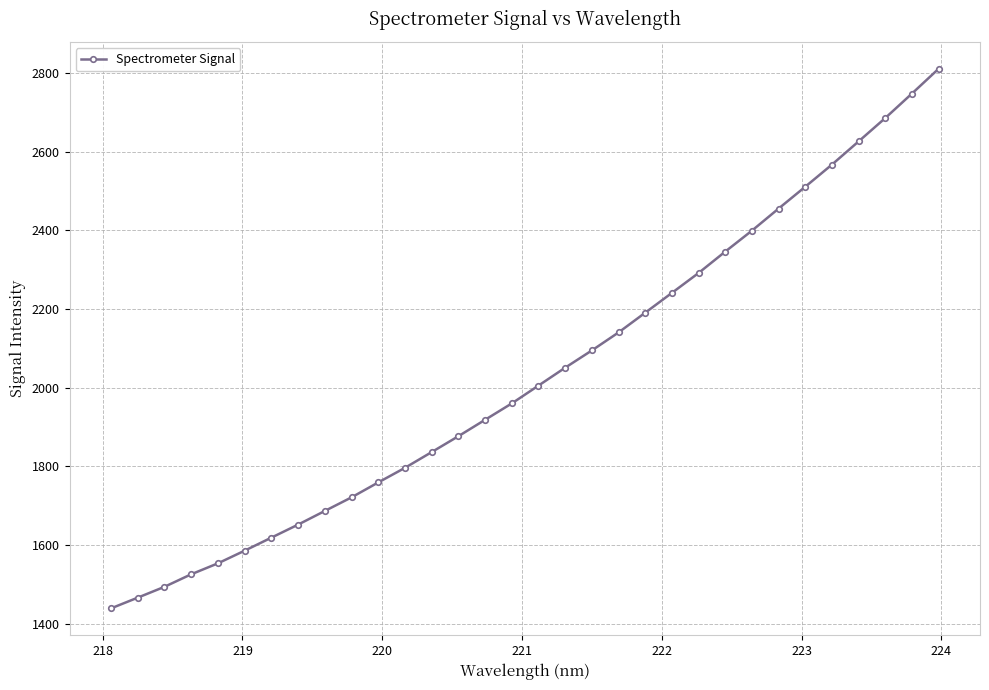

Does the chart display data point markers on the line(s)?

Yes